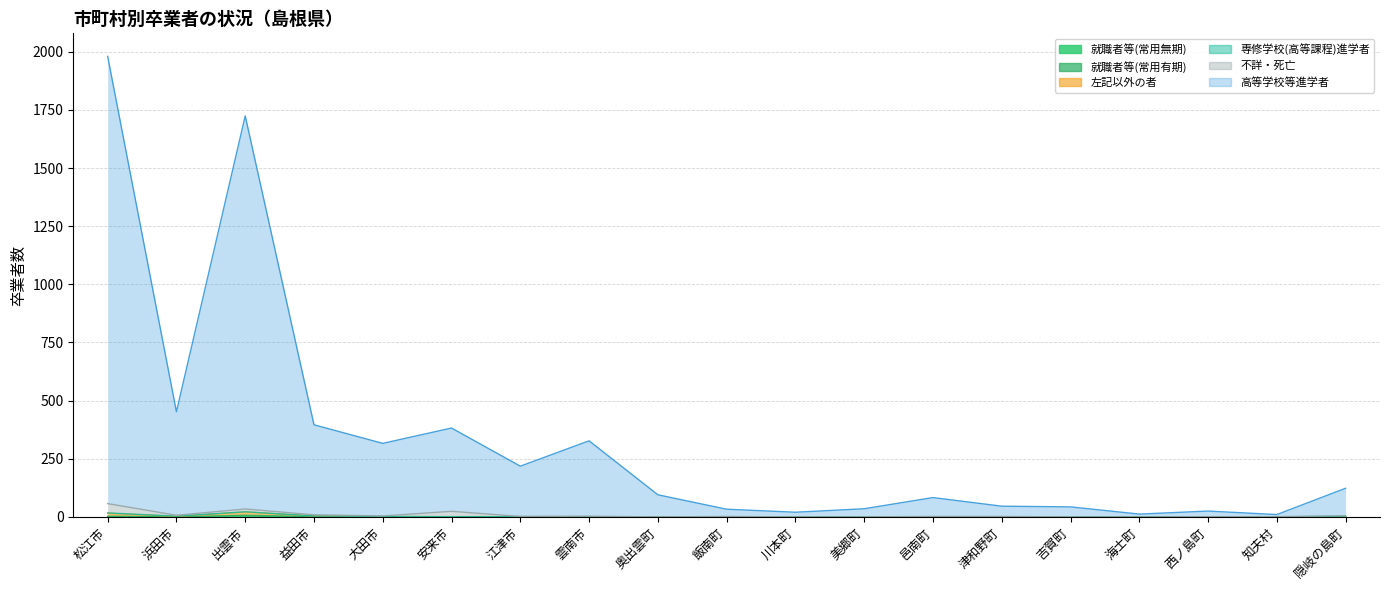

The value of 就職者等(常用有期) at 海士町 is 0. True or false?

True